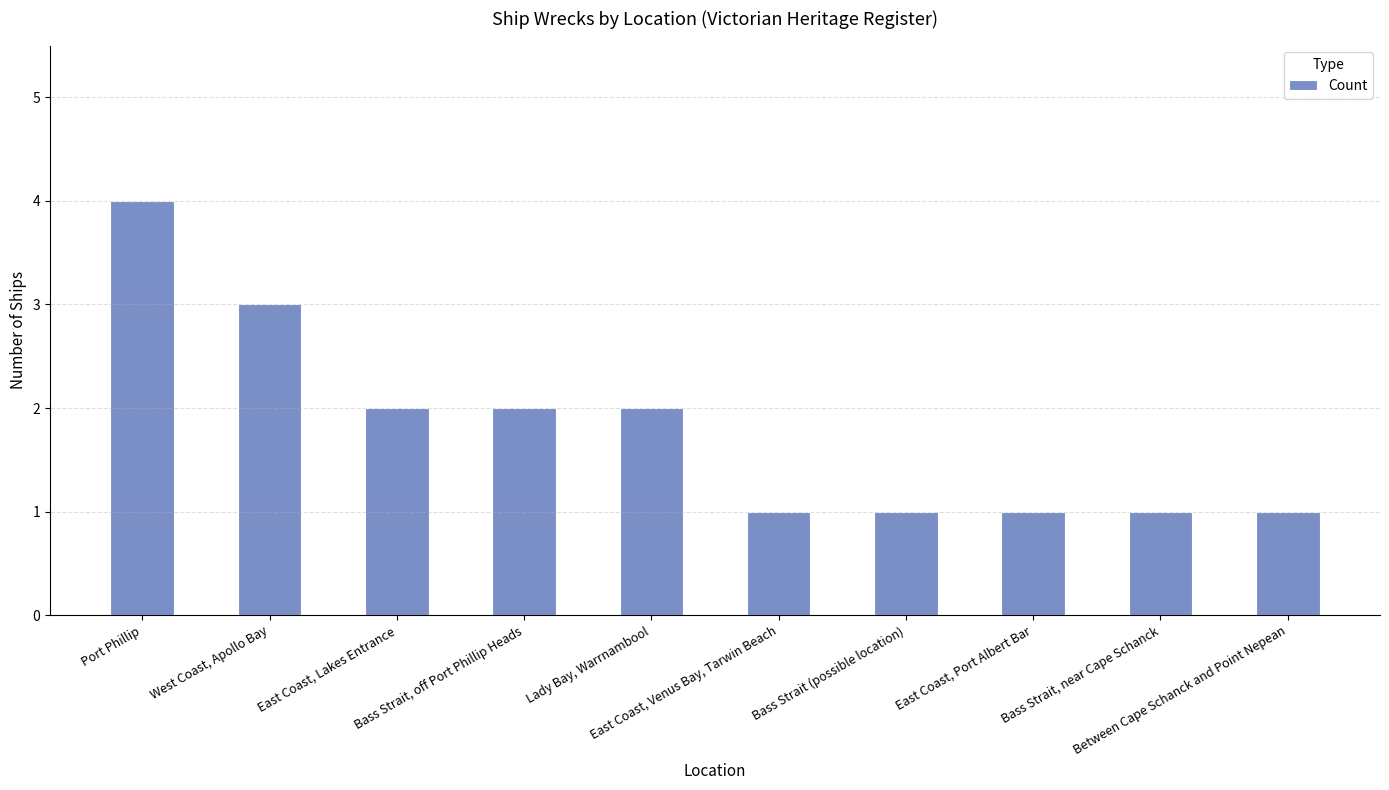

The value at East Coast, Lakes Entrance is 3. True or false?

False